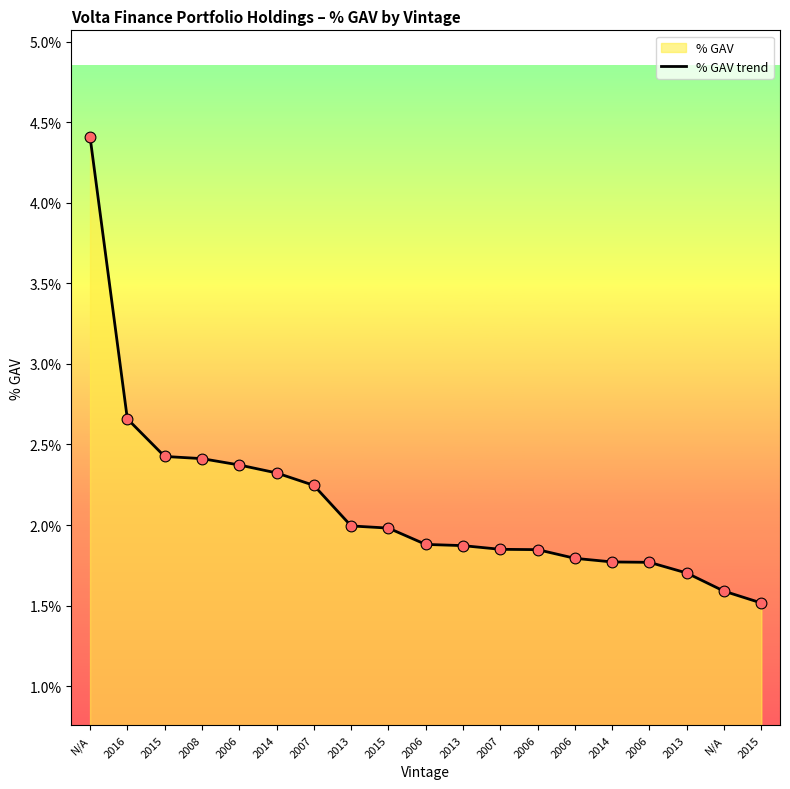

Which has a higher value, 2006 or 2008?

2008